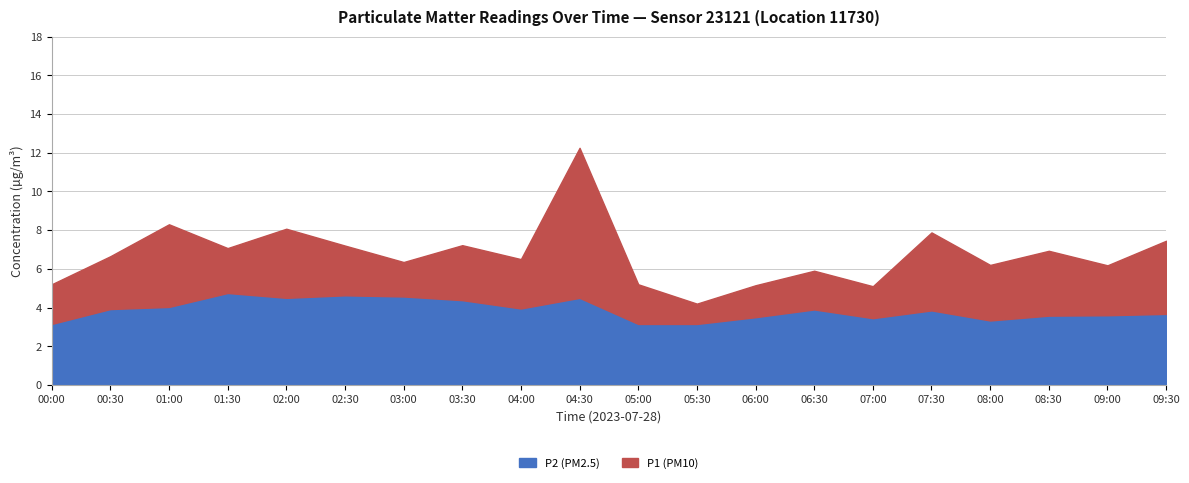

Is it true that P2 (PM2.5) equals 2.2 at 02:00?

False